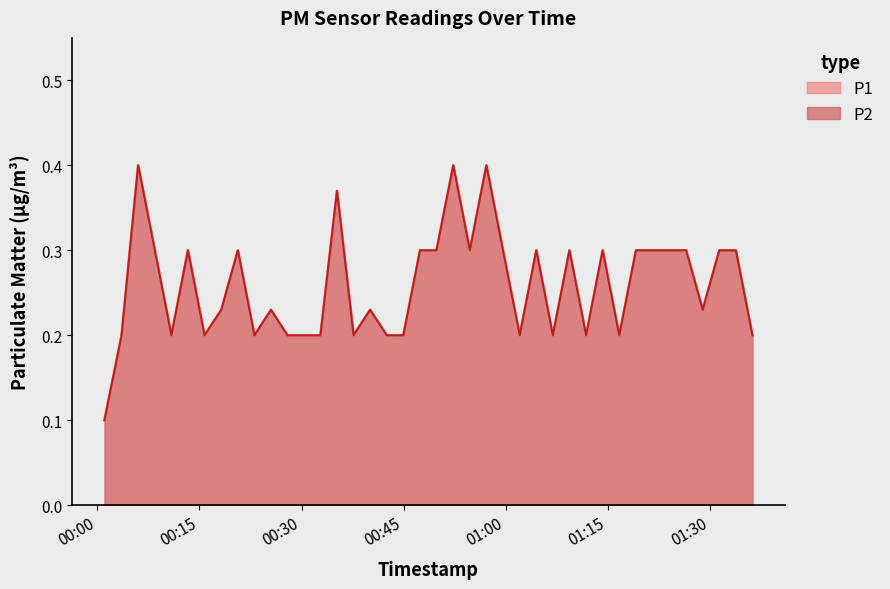

True or false: P1 and P2 intersect in this chart.

False